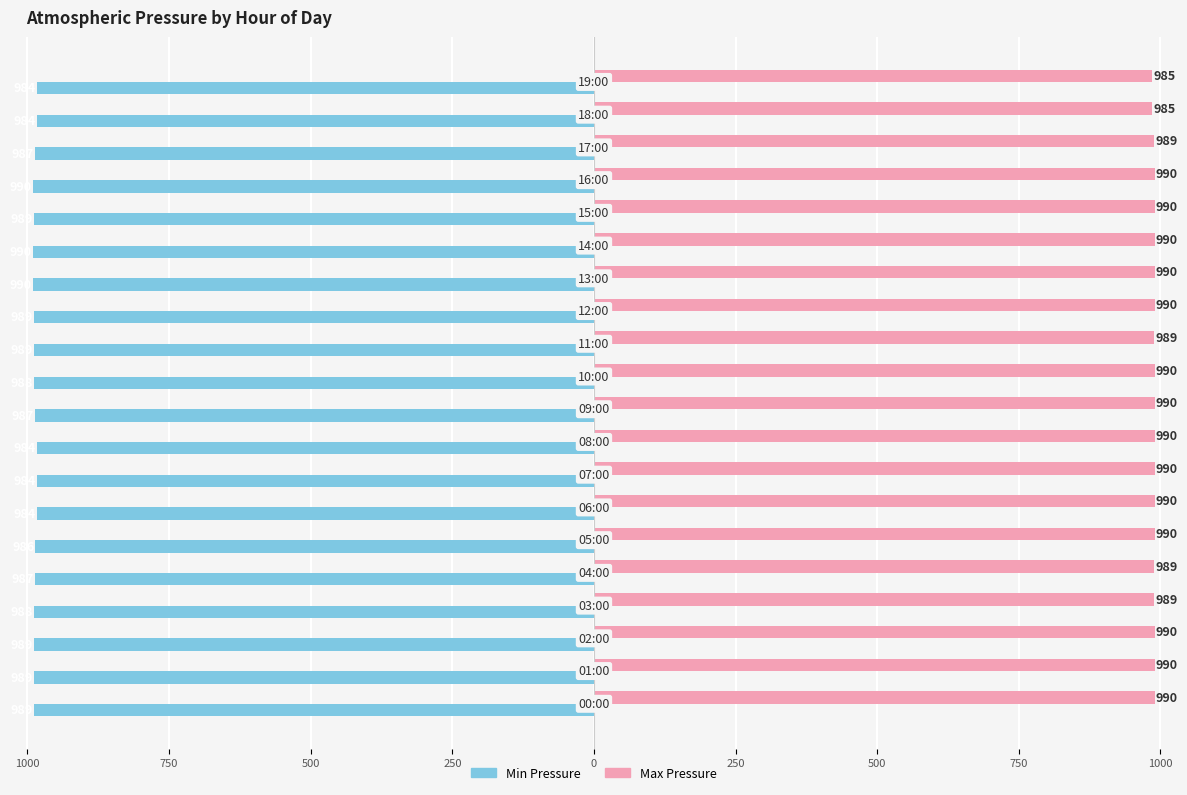

What are all the series names shown in the legend?

Min Pressure, Max Pressure